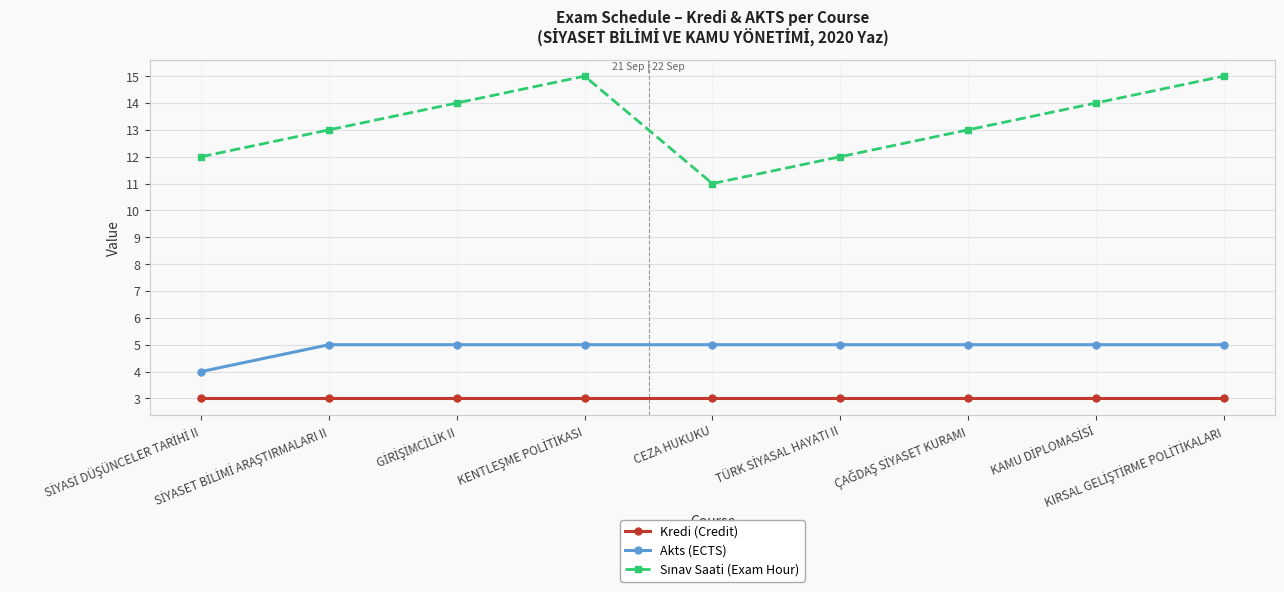

What is the sum of all Akts (ECTS) values?

44